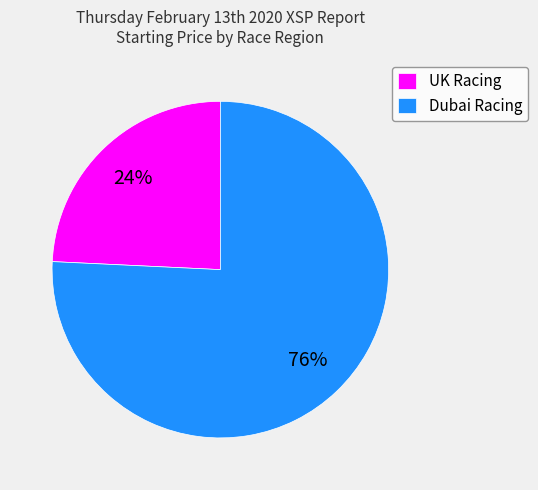

What percentage is the Dubai Racing slice, to the nearest percent?

76%